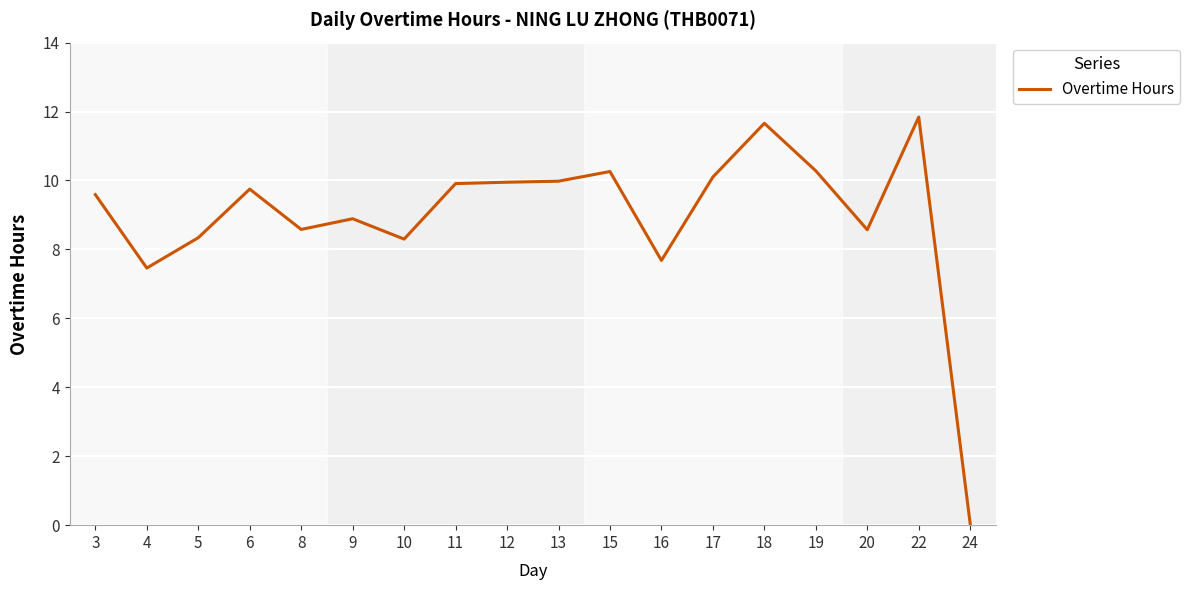

What is the maximum value shown in the chart?

11.8